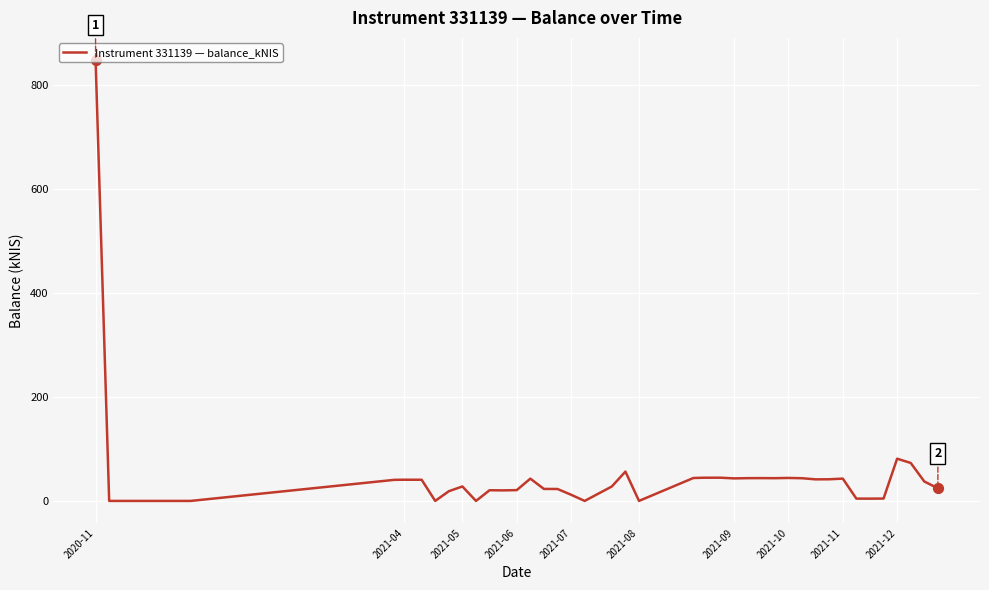

What is the difference between the maximum and minimum values?

848.3